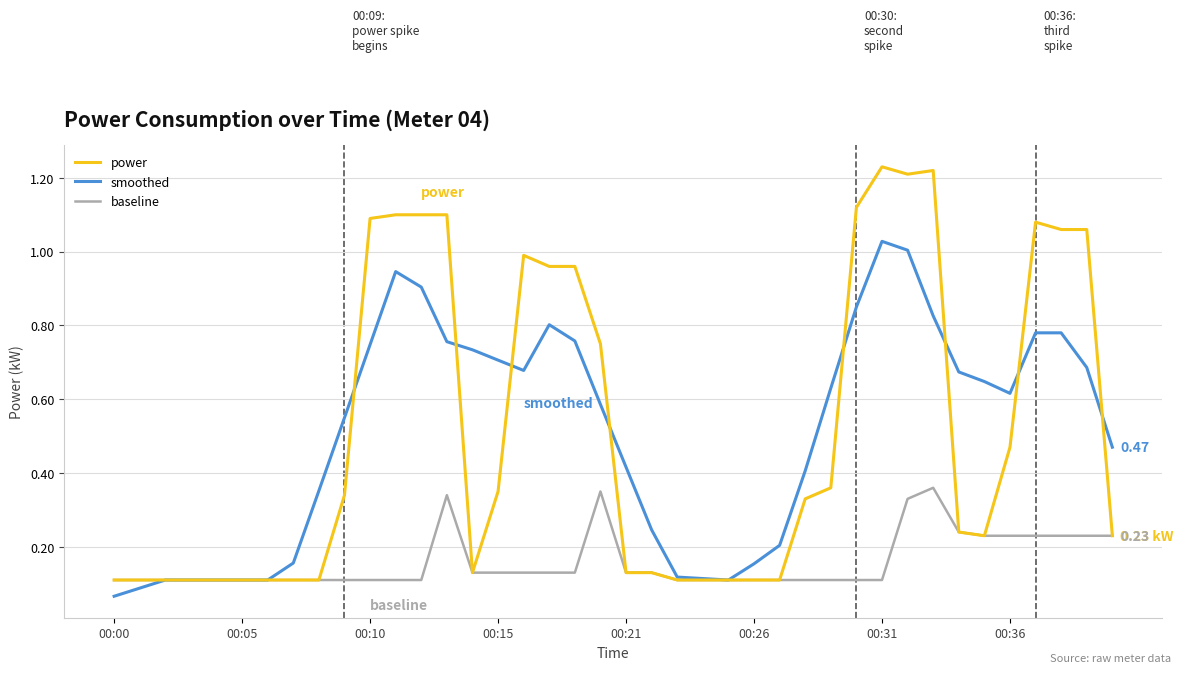

True or false: power has more than 1 points higher than both neighbors.

True